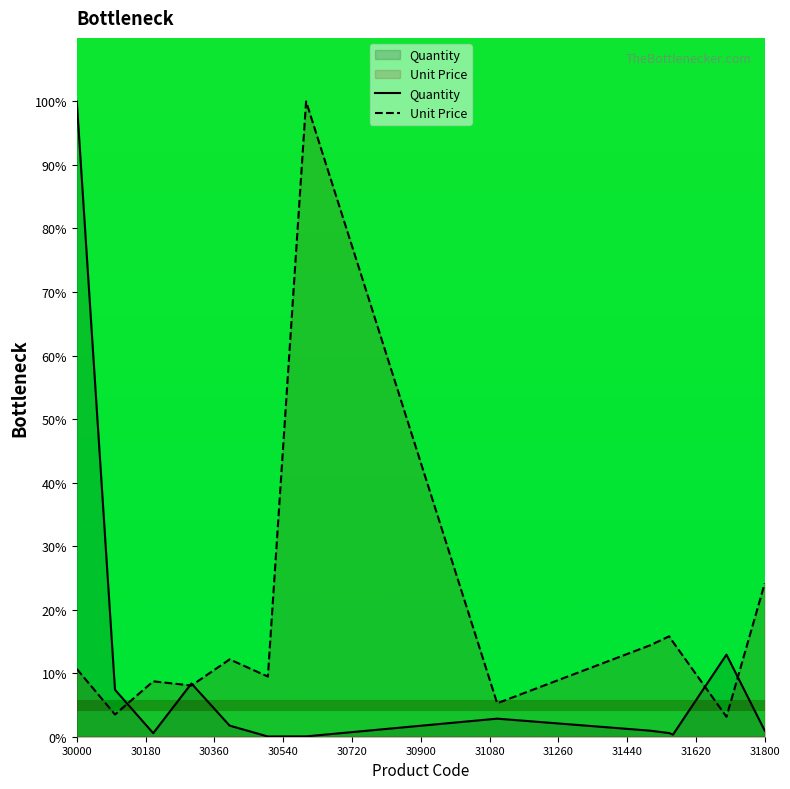

Which series has the largest total across all categories?

Unit Price